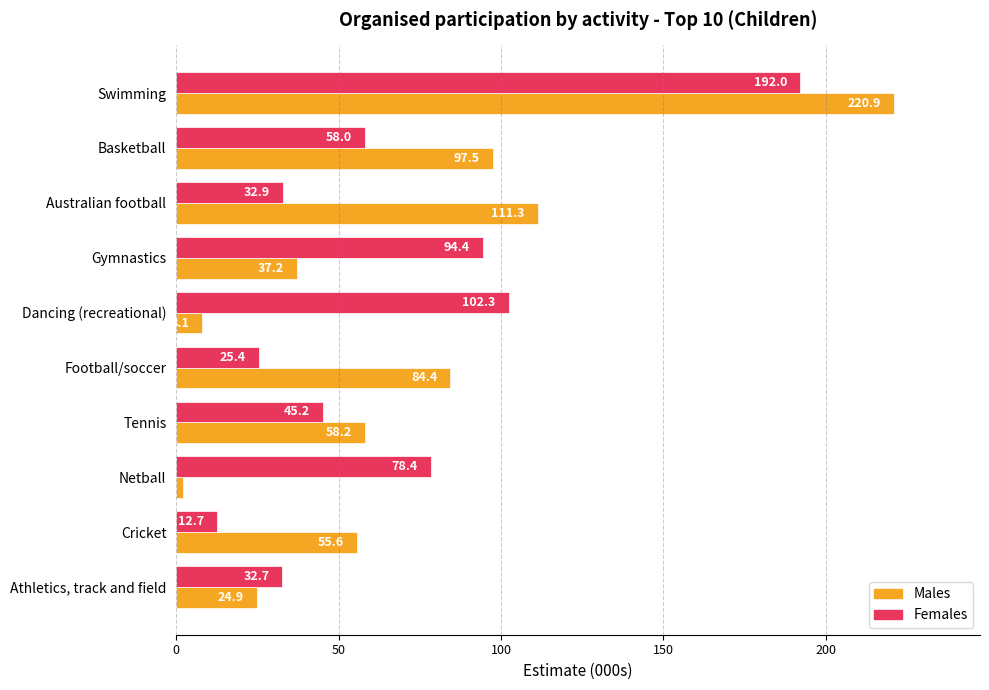

At which label is Females closest to 102?

Dancing (recreational)